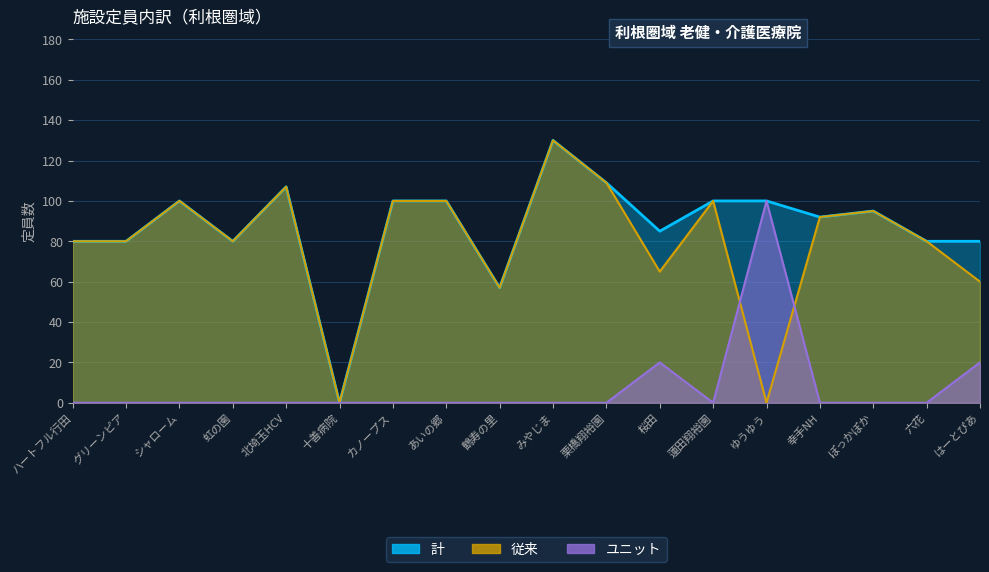

How many interior local peaks does the 計 series have?

4